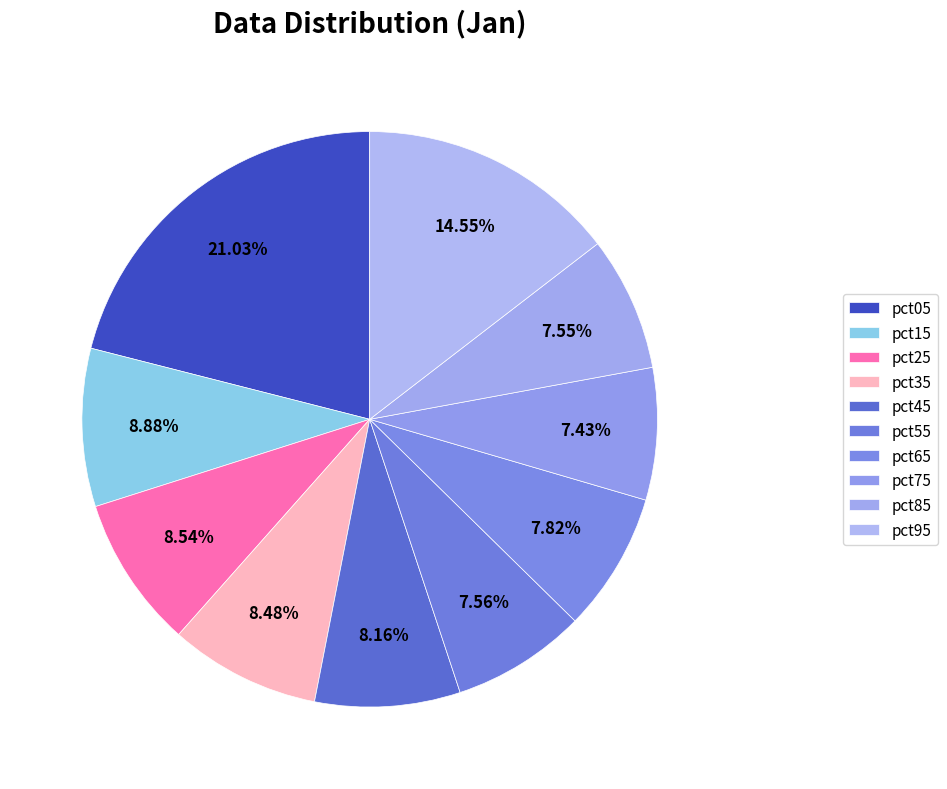

What is the total percentage of pct55 and pct75?

15.0%